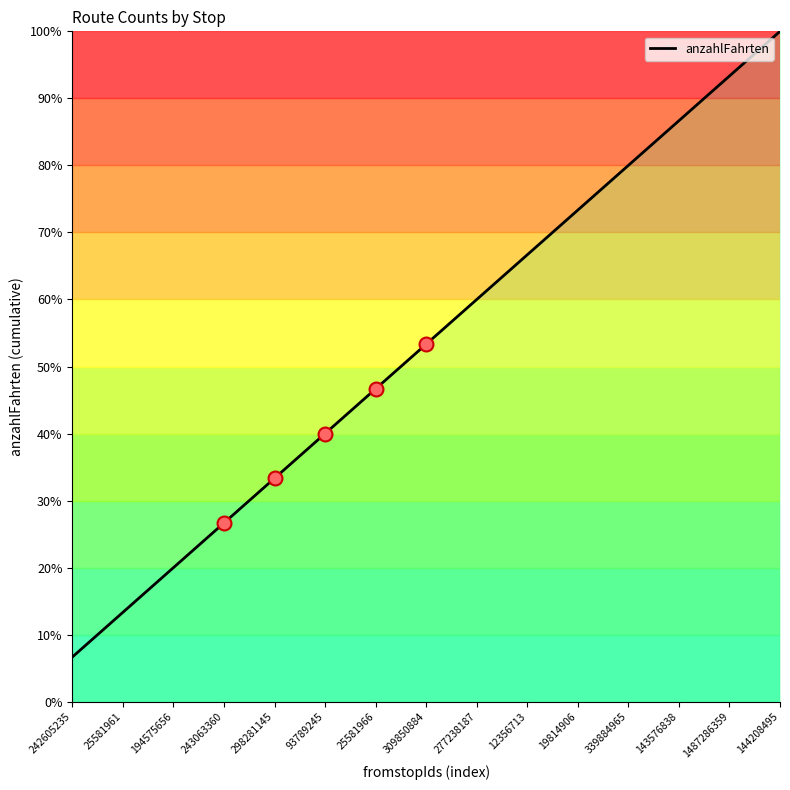

Reading left to right, extract all data points from this chart.

242605235=6.7	25581961=13.3	194575656=20.0	243063360=26.7	298281145=33.3	93789245=40.0	25581966=46.7	309850884=53.3	277238187=60.0	12356713=66.7	19814906=73.3	339884965=80.0	143576838=86.7	1487286359=93.3	144208495=100.0